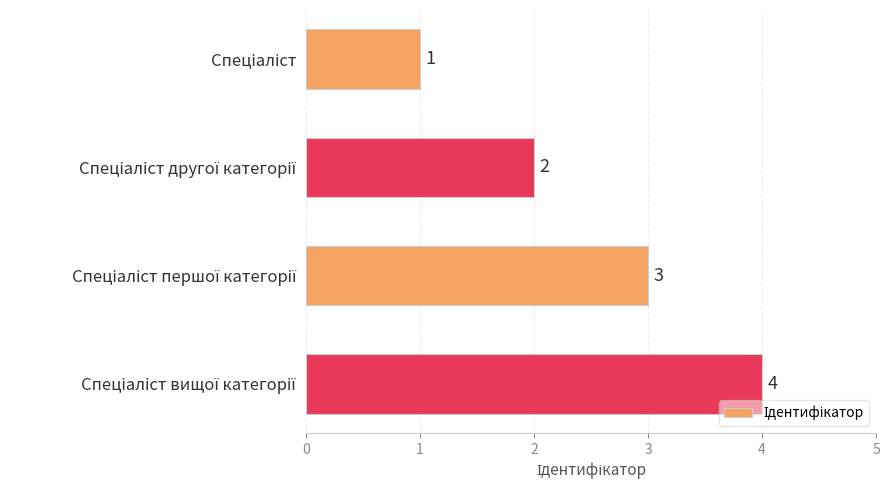

What is the difference between the maximum and minimum values?

3